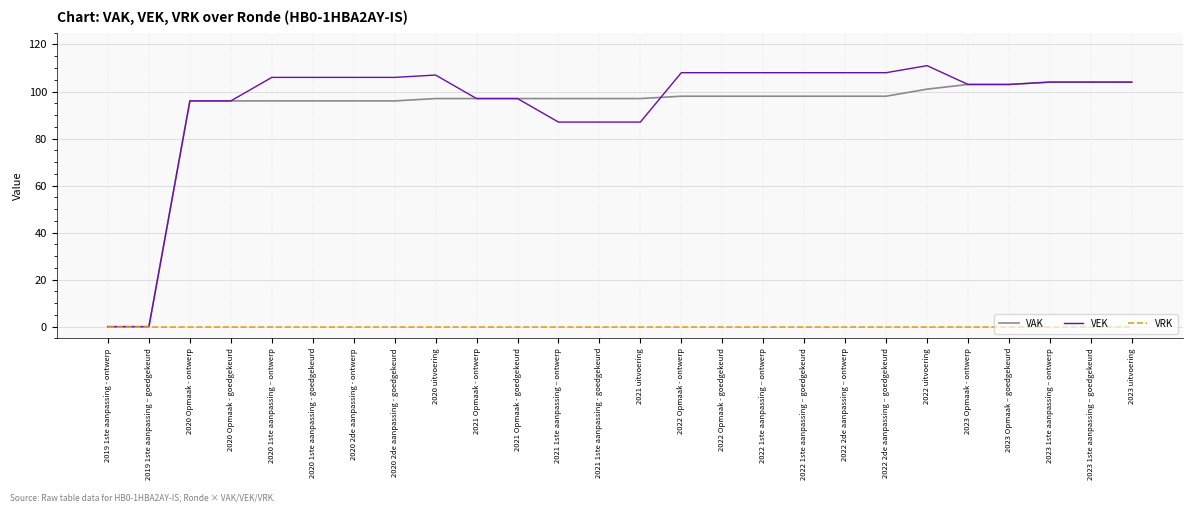

What is the total value across all series at 2023 Opmaak – goedgekeurd?

206